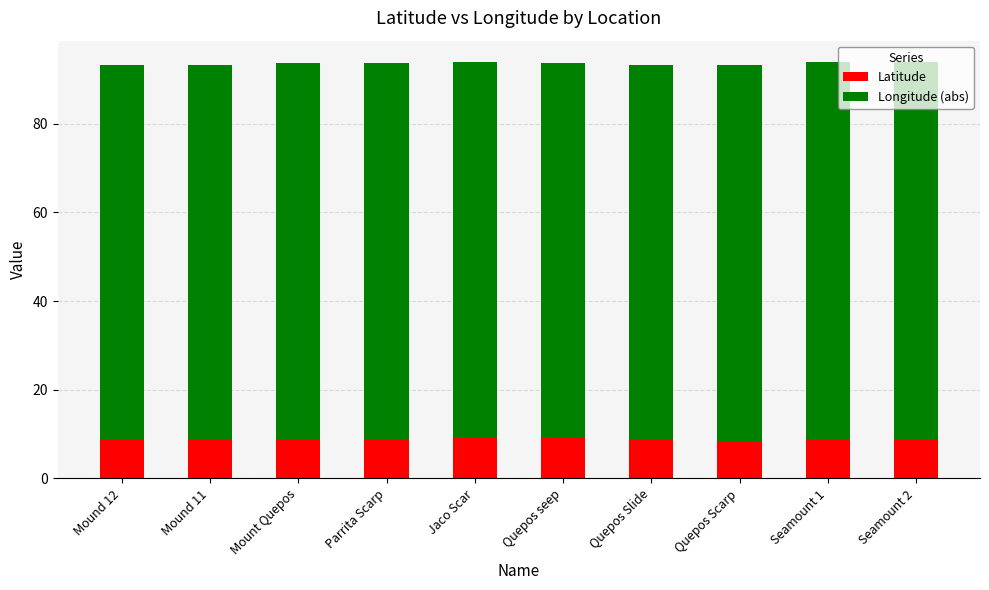

True or false: Latitude has a value of 4.2 at Quepos seep.

False